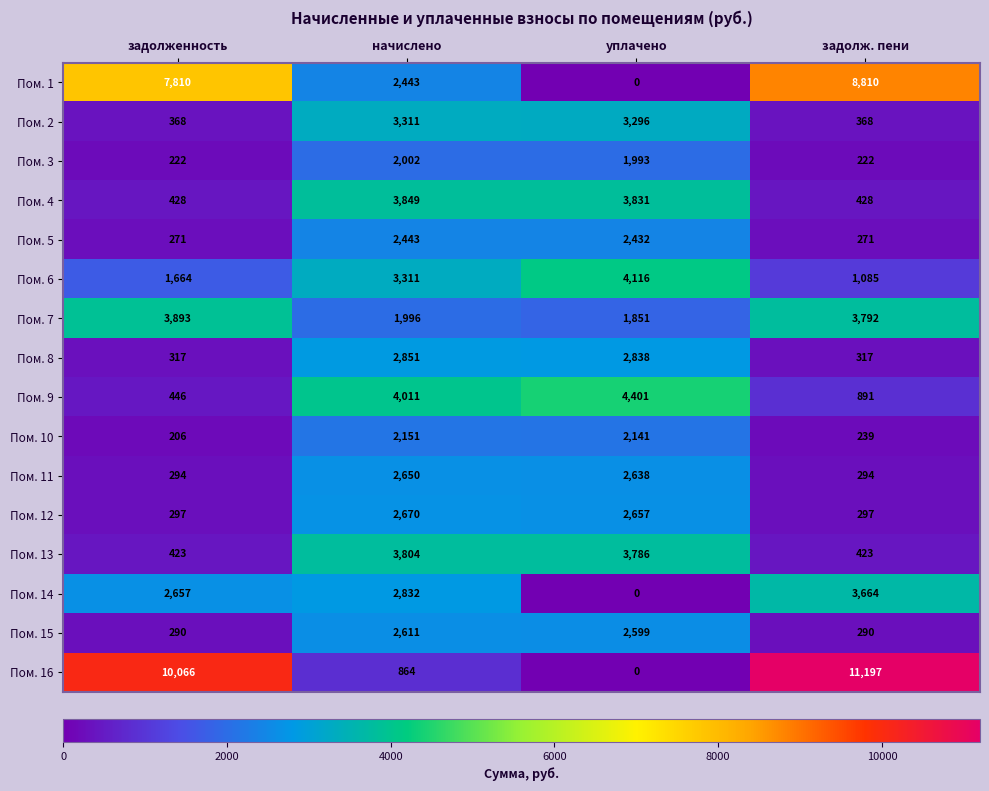

What is the total value across all series at уплачено?

38579